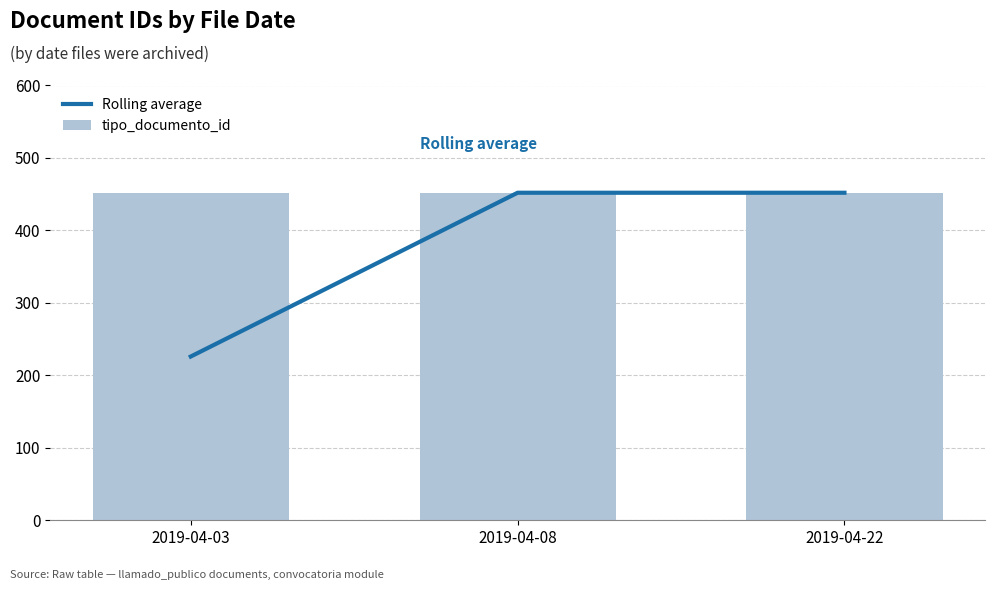

Which series changed the most between 2019-04-03 and 2019-04-08?

Rolling average